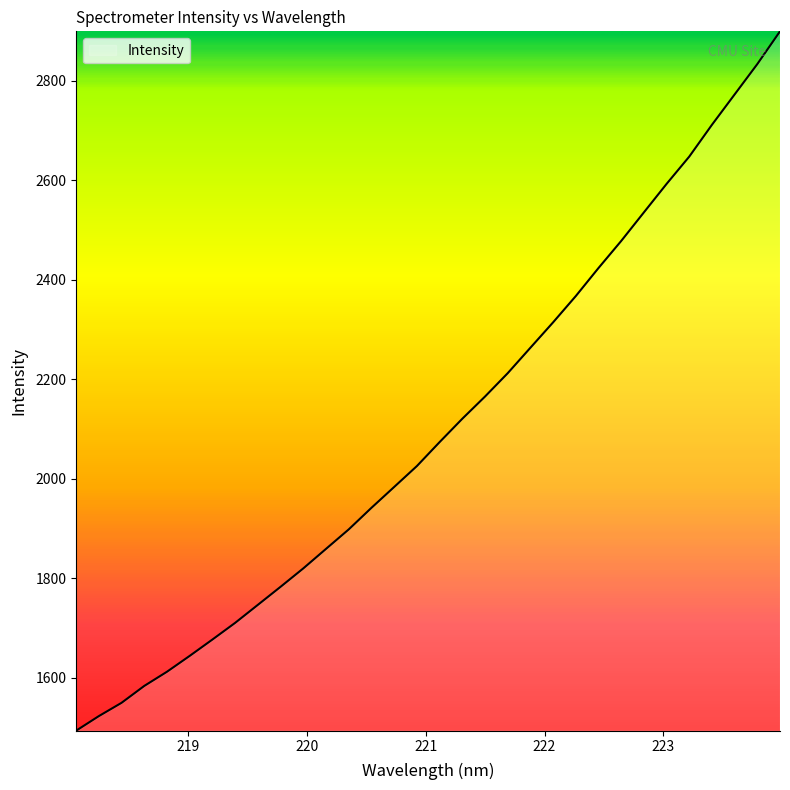

What is the maximum value shown in the chart?

2899.8